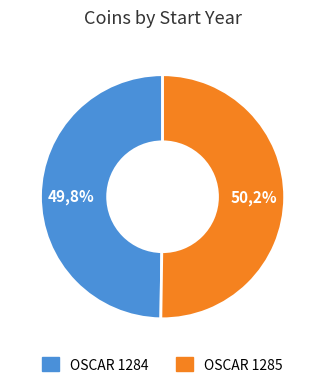

How many segments does this pie chart have?

2